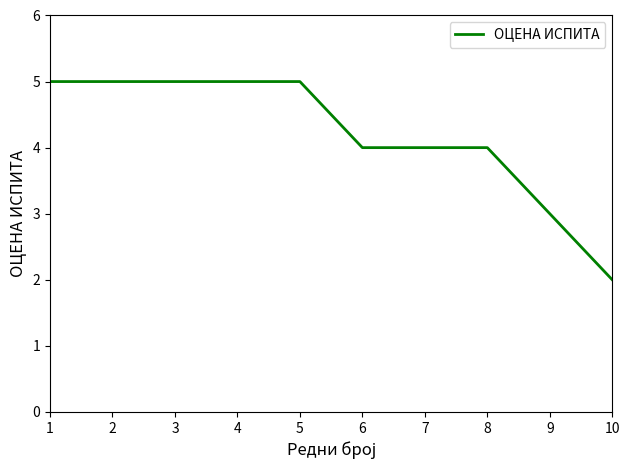

Reading left to right, extract all data points from this chart.

1=5	2=5	3=5	4=5	5=5	6=4	7=4	8=4	9=3	10=2